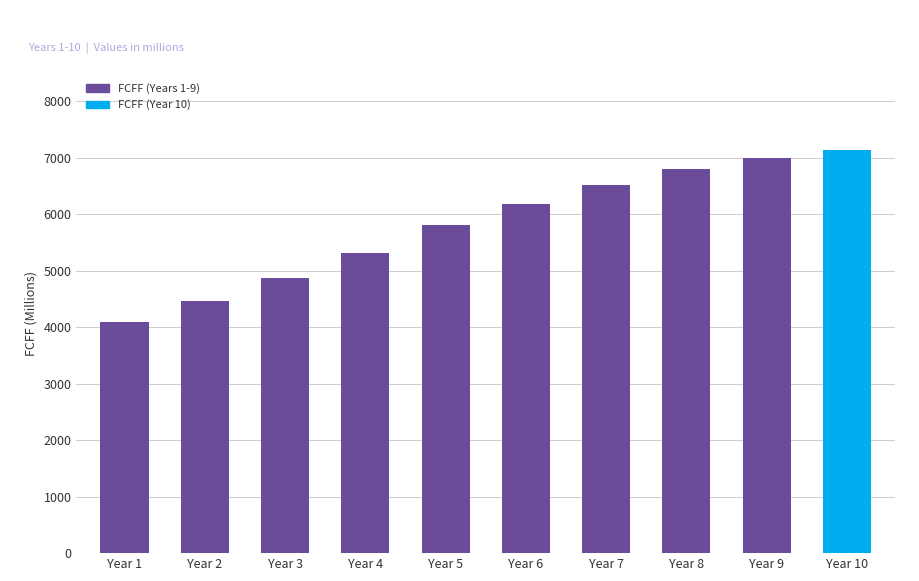

What is the value of the 10th bar from the left?

7140.6